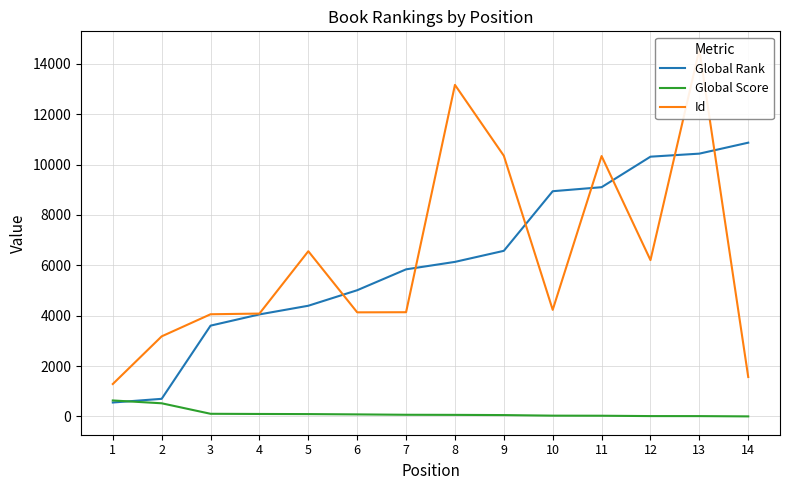

After their last crossing, which series has the higher values: Id or Global Rank?

Global Rank